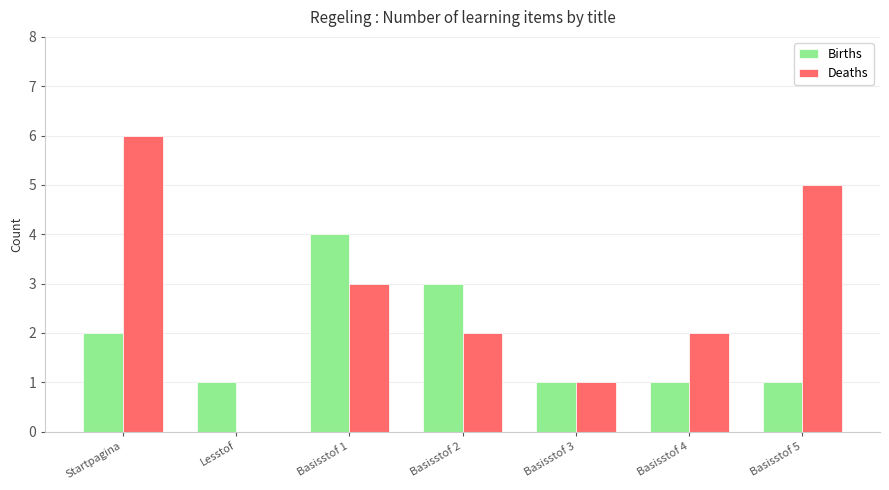

True or false: Births has a value of 1 at Basisstof 2.

False